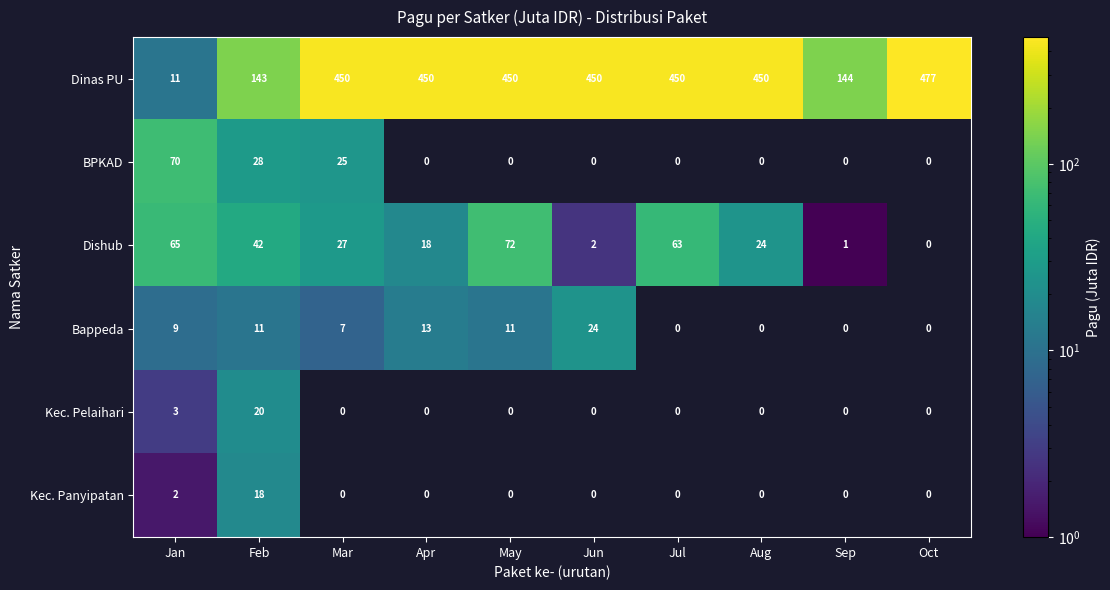

The Dinas PU series shows 190 at Apr. True or false?

False